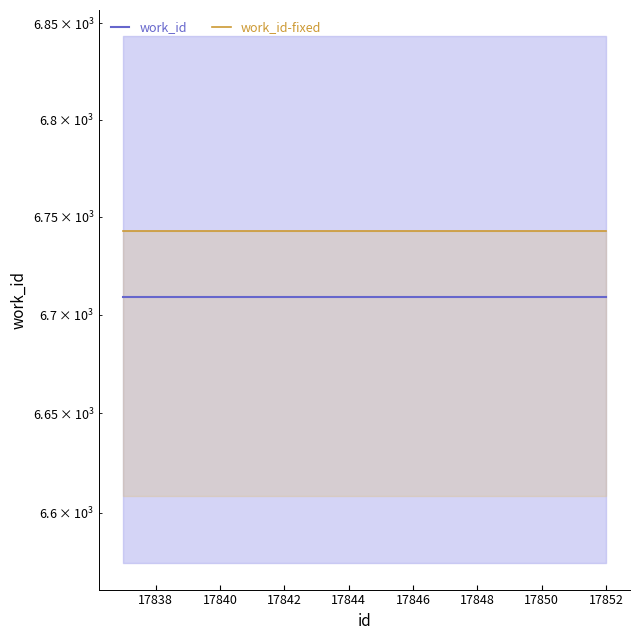

At 17852, list the series in order from largest to smallest.

work_id-fixed, work_id